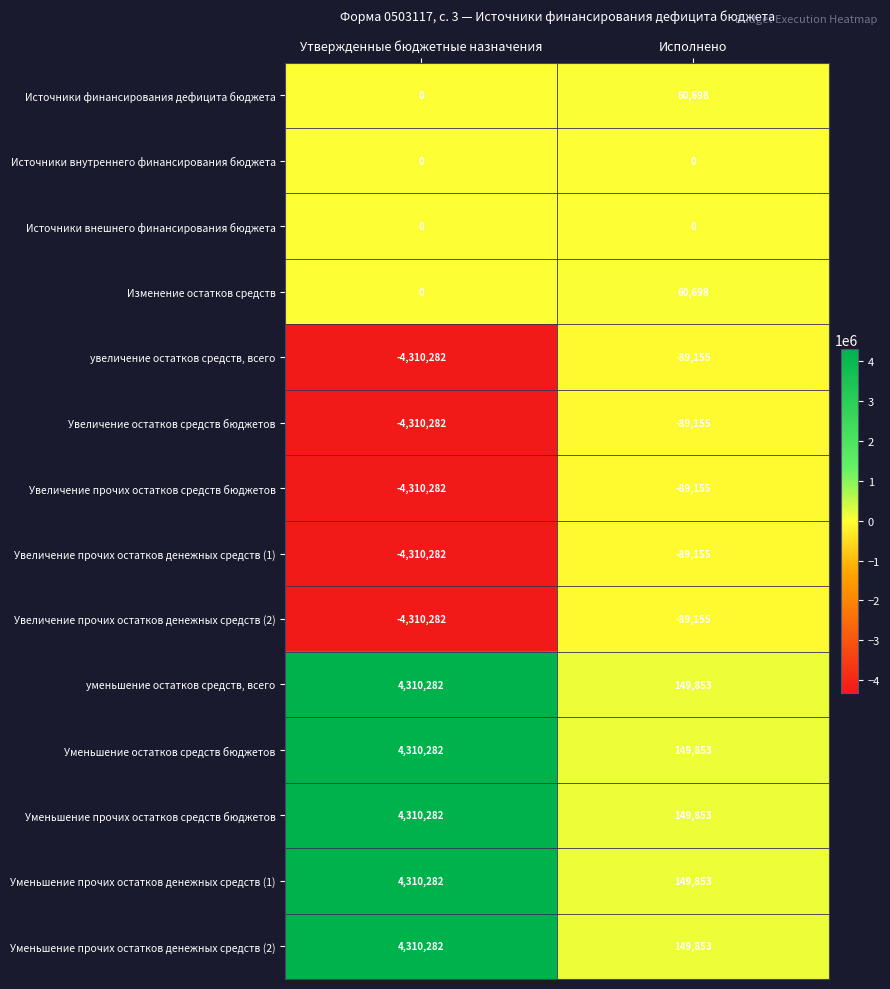

The value of Изменение остатков средств at Утвержденные бюджетные назначения is -18744. True or false?

False